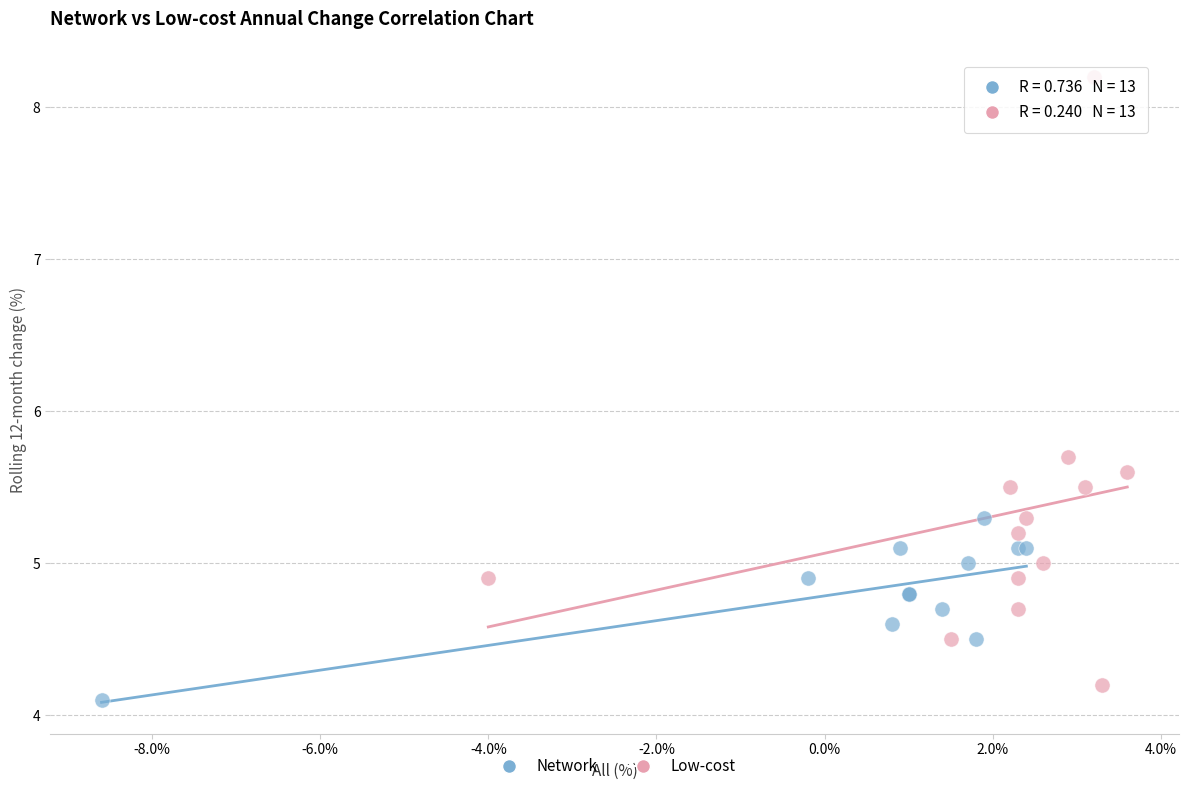

Which series has the largest Y range (max minus min)?

Low-cost